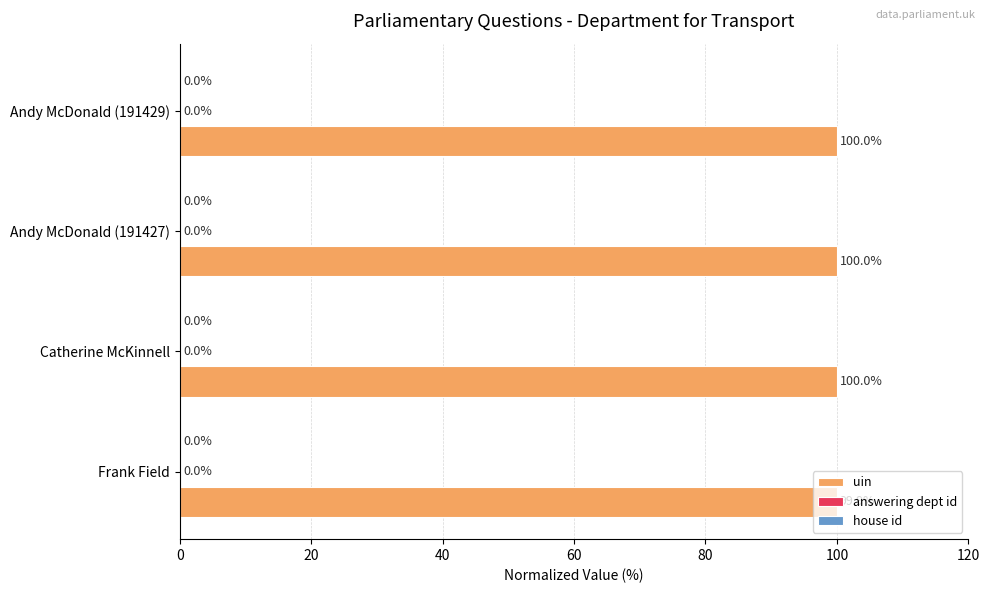

Where is uin nearest to the value 99?

Frank Field